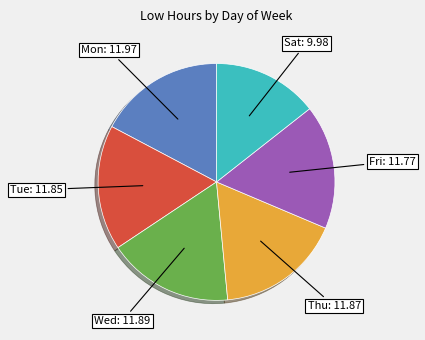

Is there a majority slice in this chart?

No